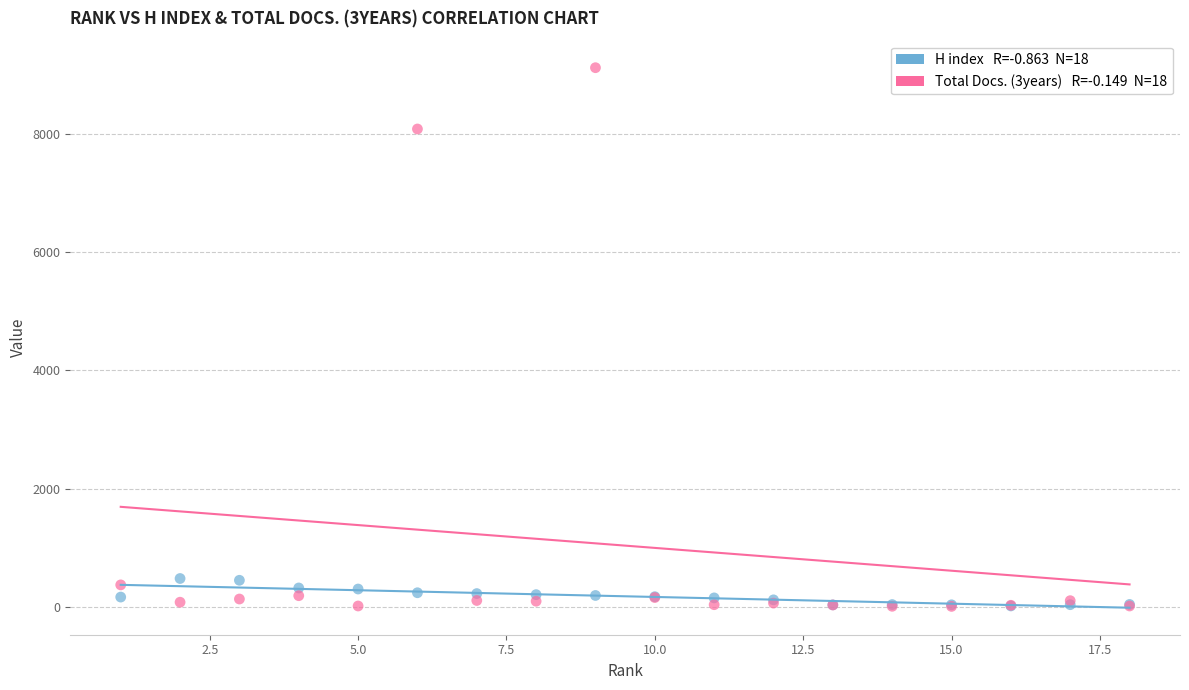

Across all series, what Y value is closest to 4564?

8084